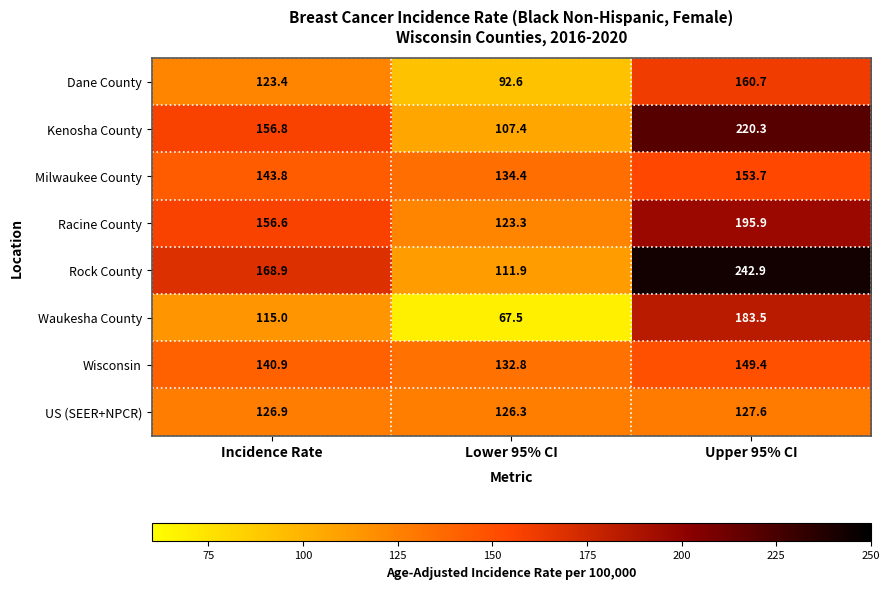

What is the minimum value shown in the chart?

67.5